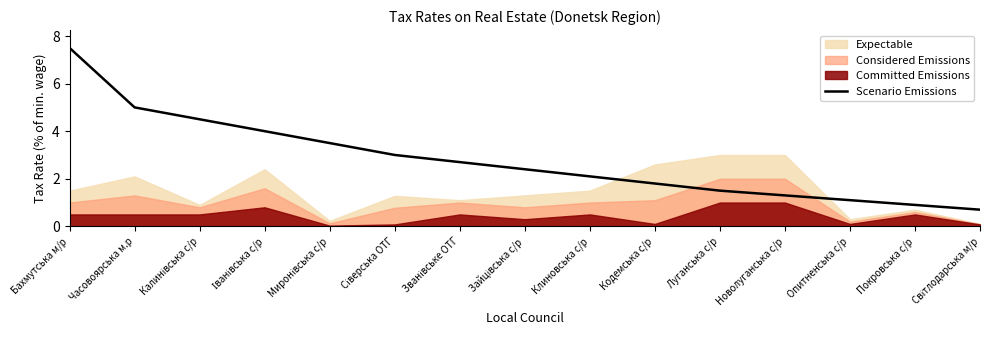

The value of Scenario Emissions at Покровська с/р is 1.2. True or false?

False